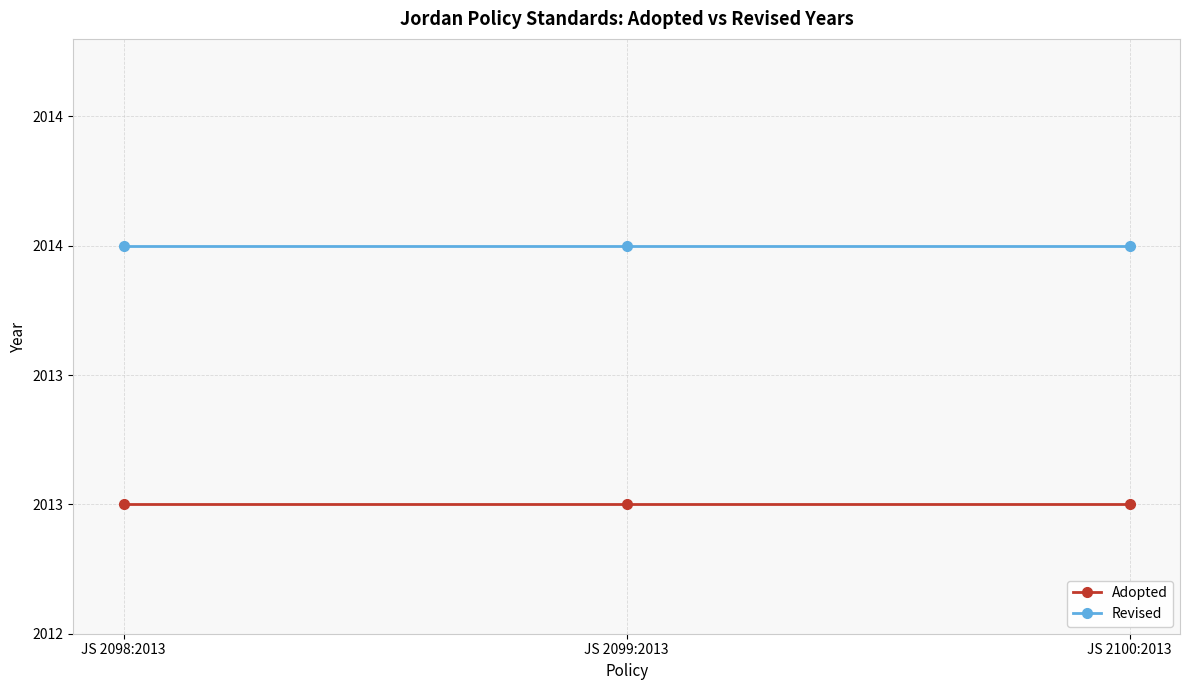

What is the value of the Revised point at the 2nd from the left?

2014